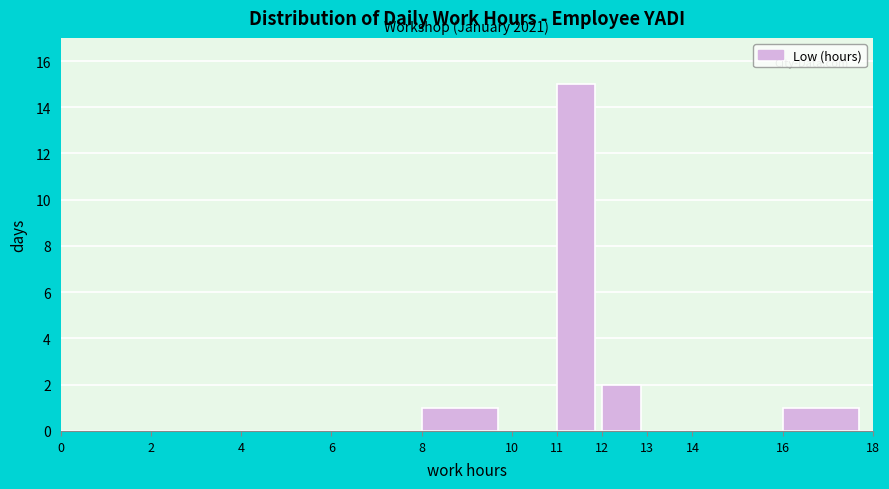

Over which range of the x-axis is the bar tallest?

11 to 12